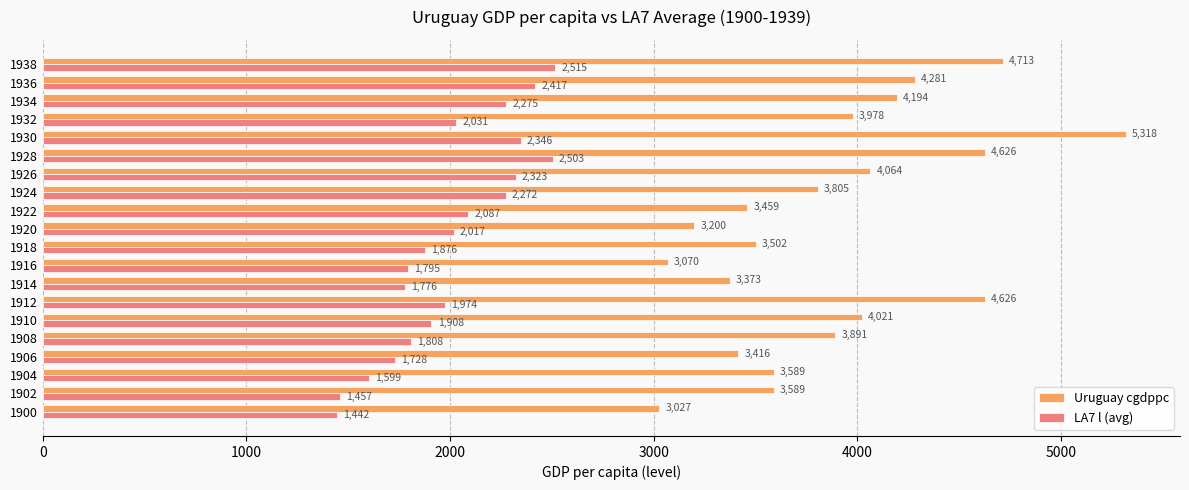

At which label is Uruguay cgdppc closest to 4172?

1934